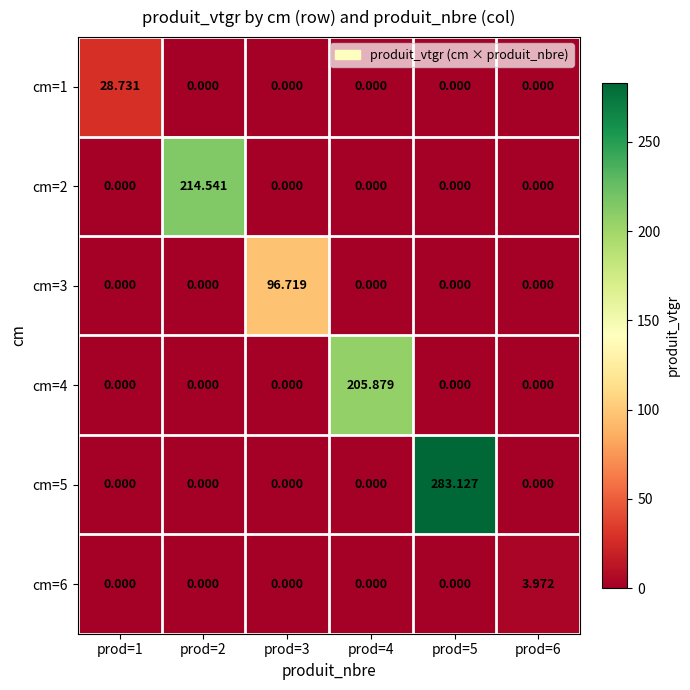

Which has a higher value, prod=6 or prod=5?

prod=6